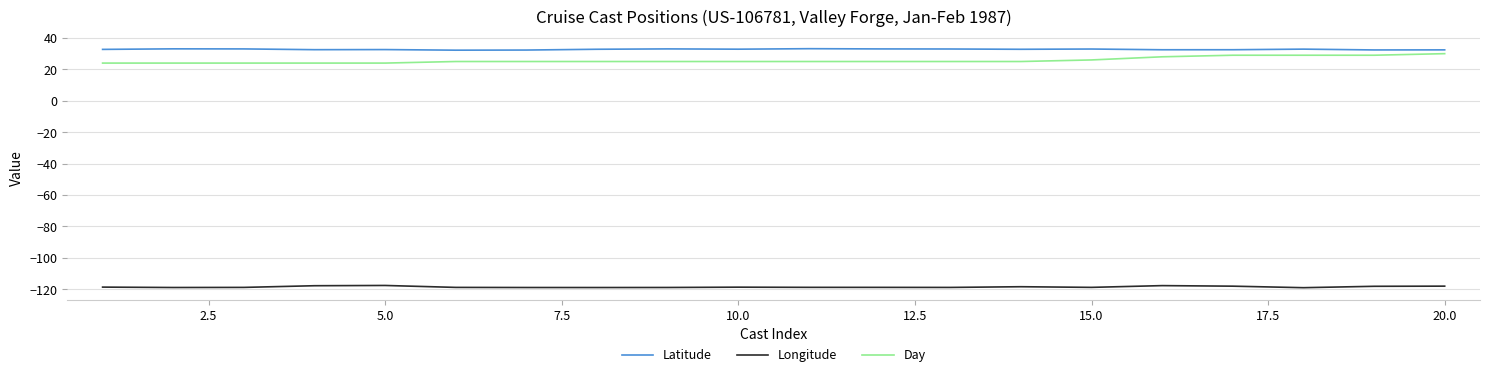

What is the smallest value displayed?

-119.0